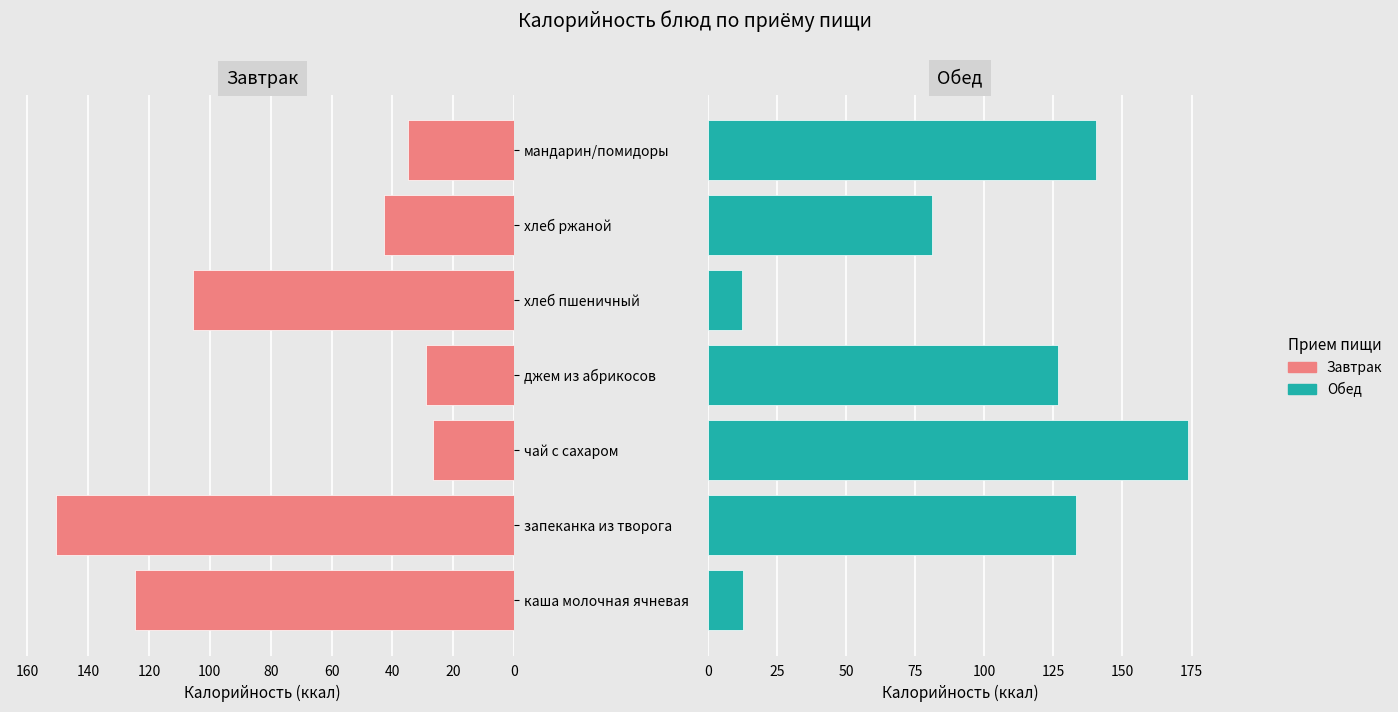

What is the highest value of the Обед series?

173.7